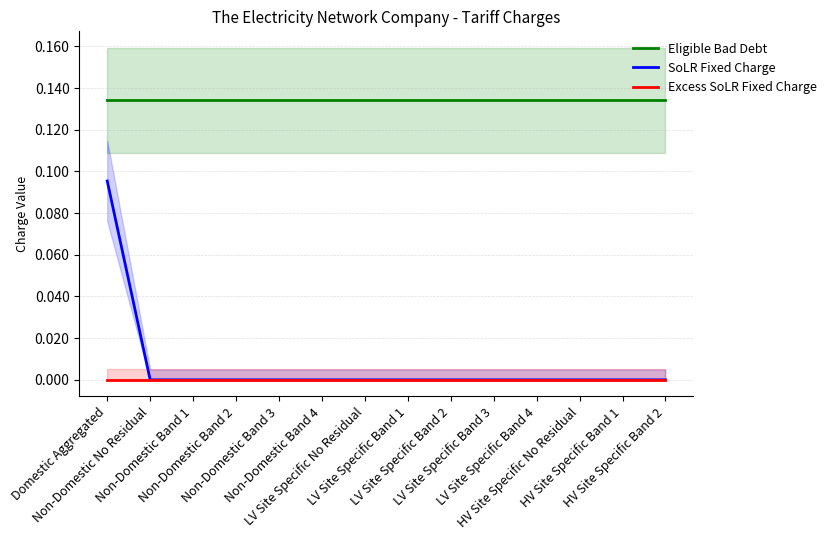

True or false: Excess SoLR Fixed Charge has more than 2 points higher than both neighbors.

False